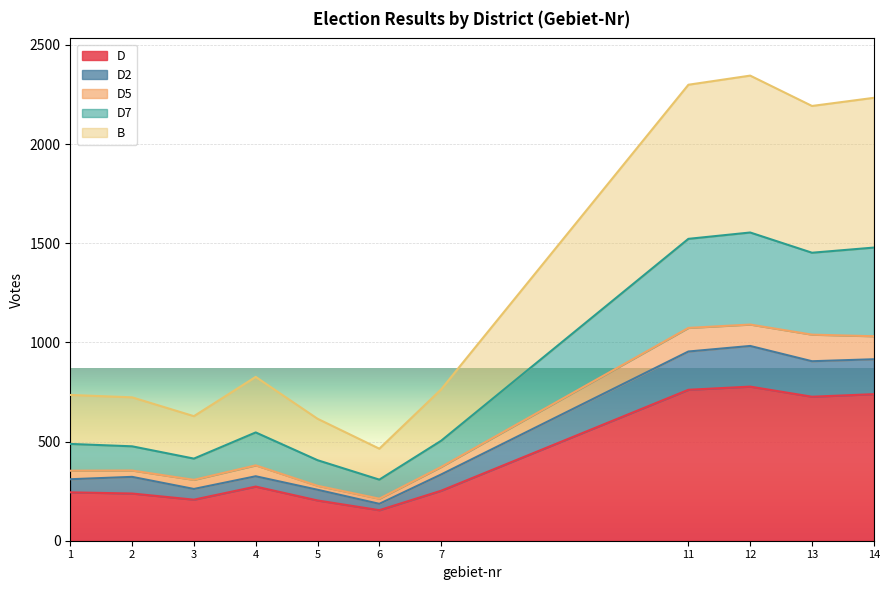

How many lines are shown in the chart?

5